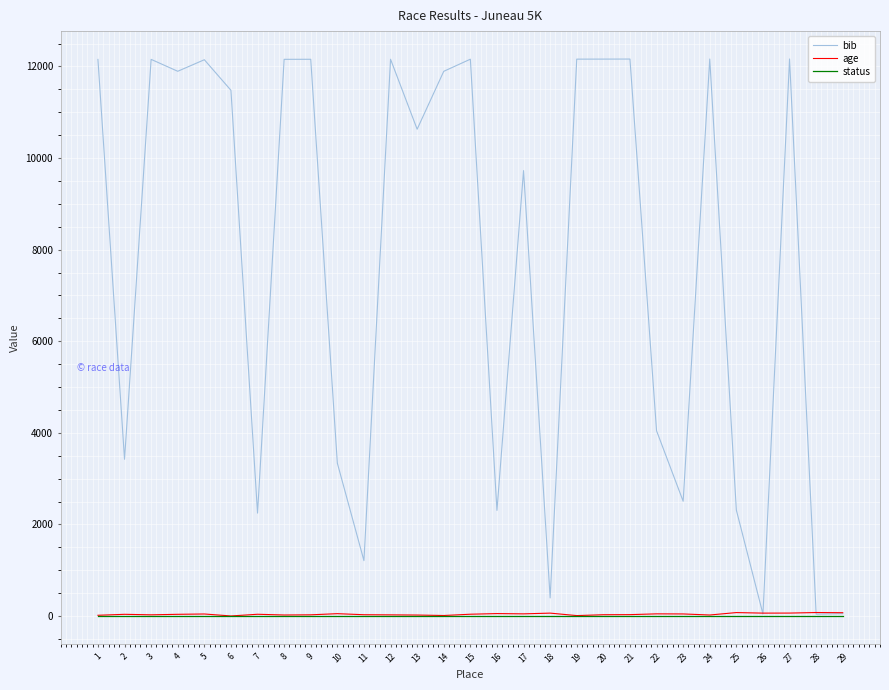

What is the maximum value shown in the chart?

12164